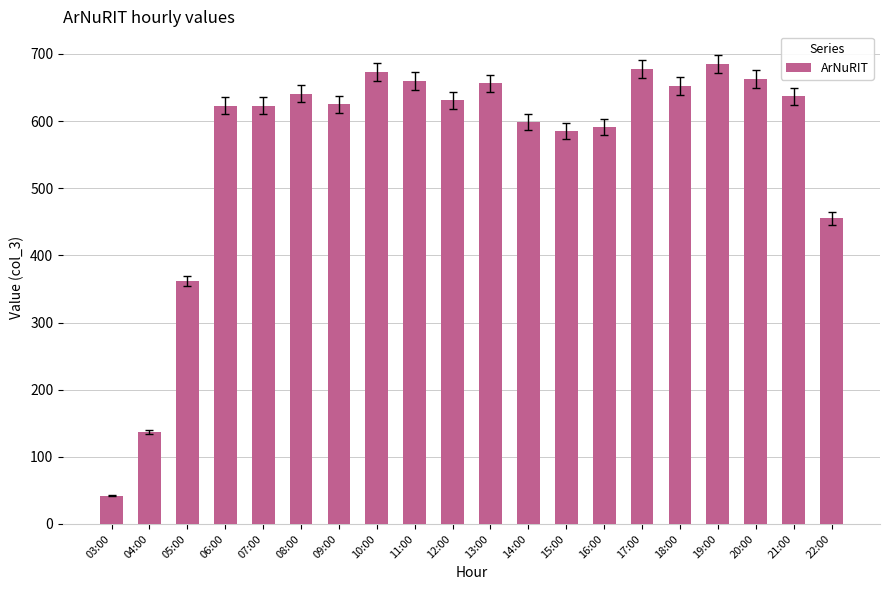

At which label is the value closest to 363?

05:00